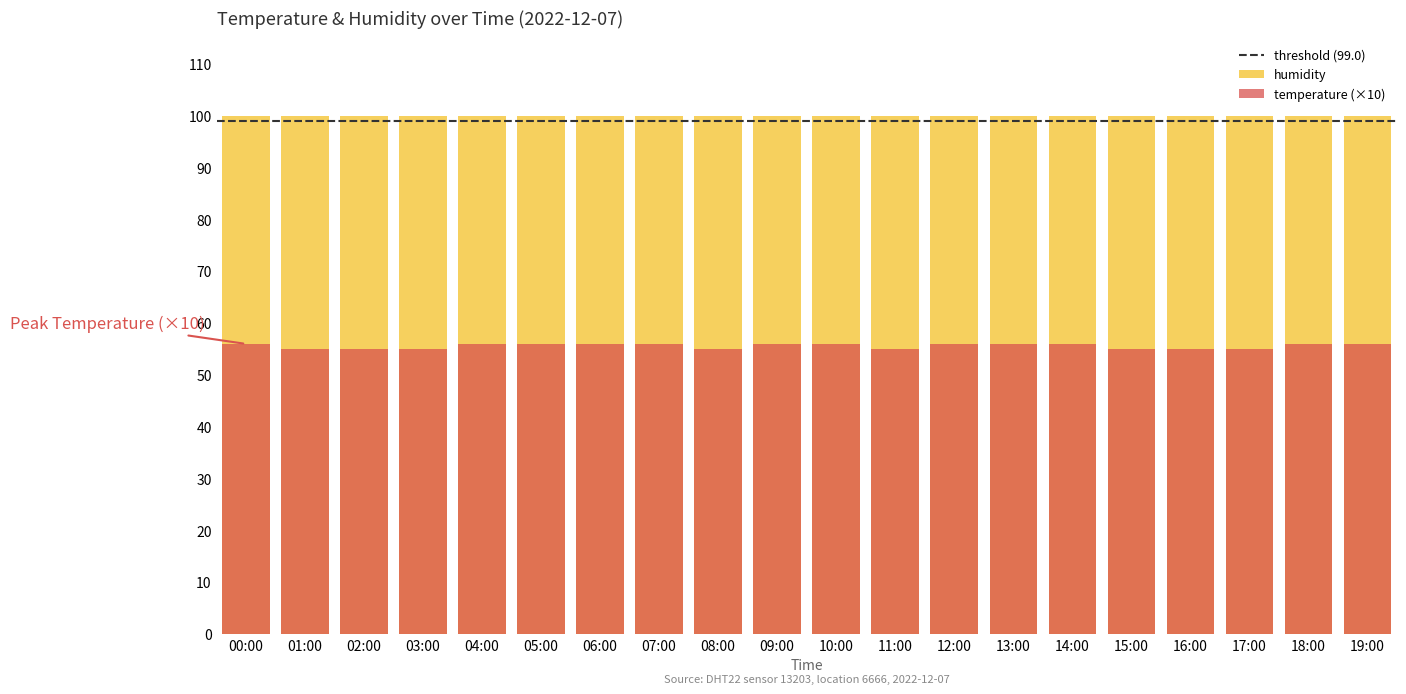

What is the greatest value displayed?

56